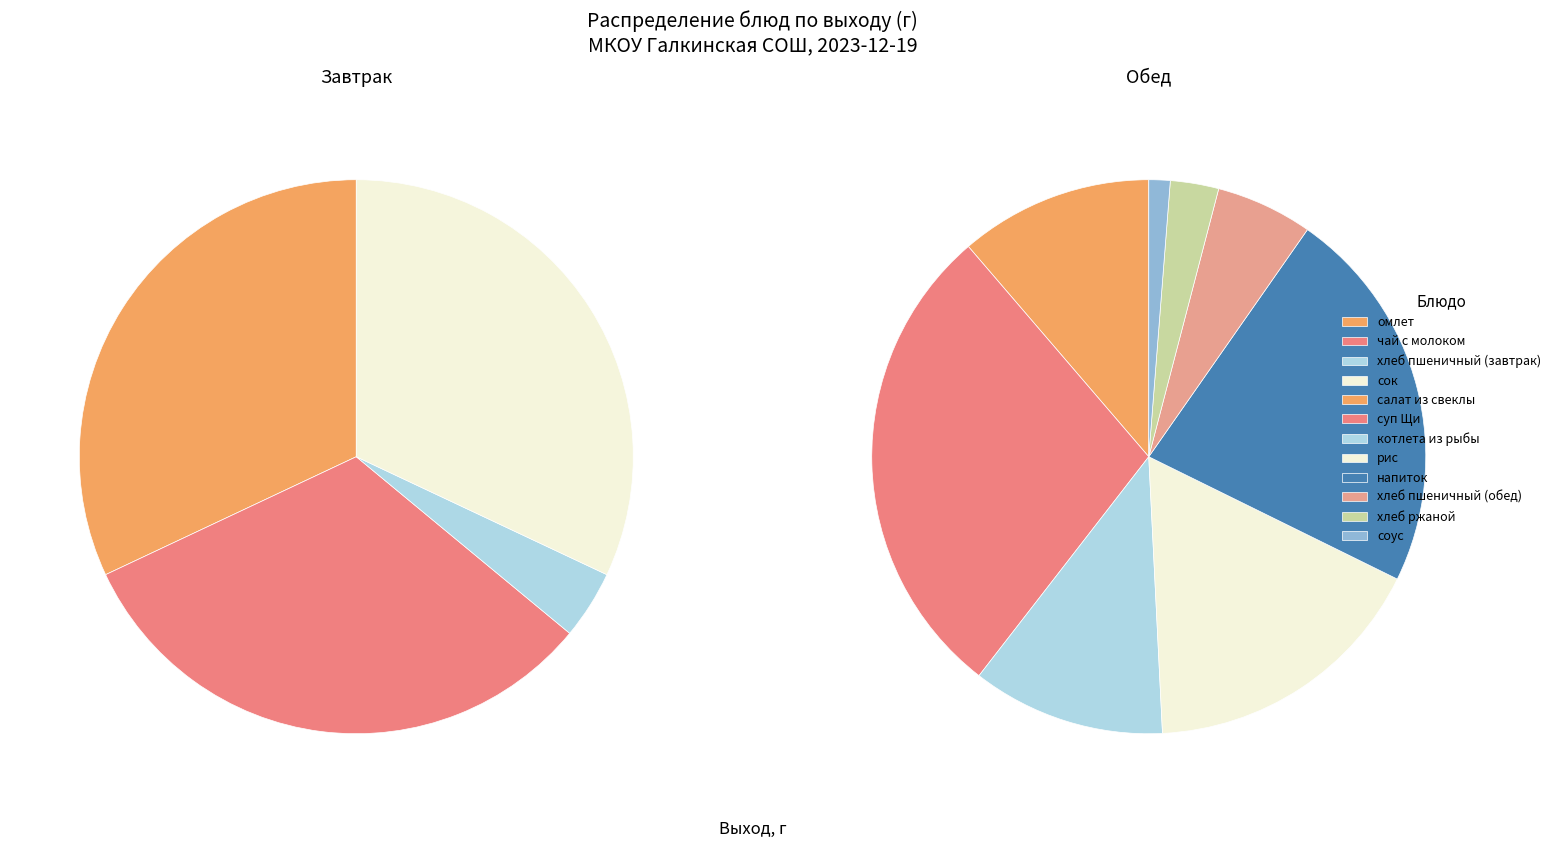

To the nearest percent, what is the average slice percentage?

8%